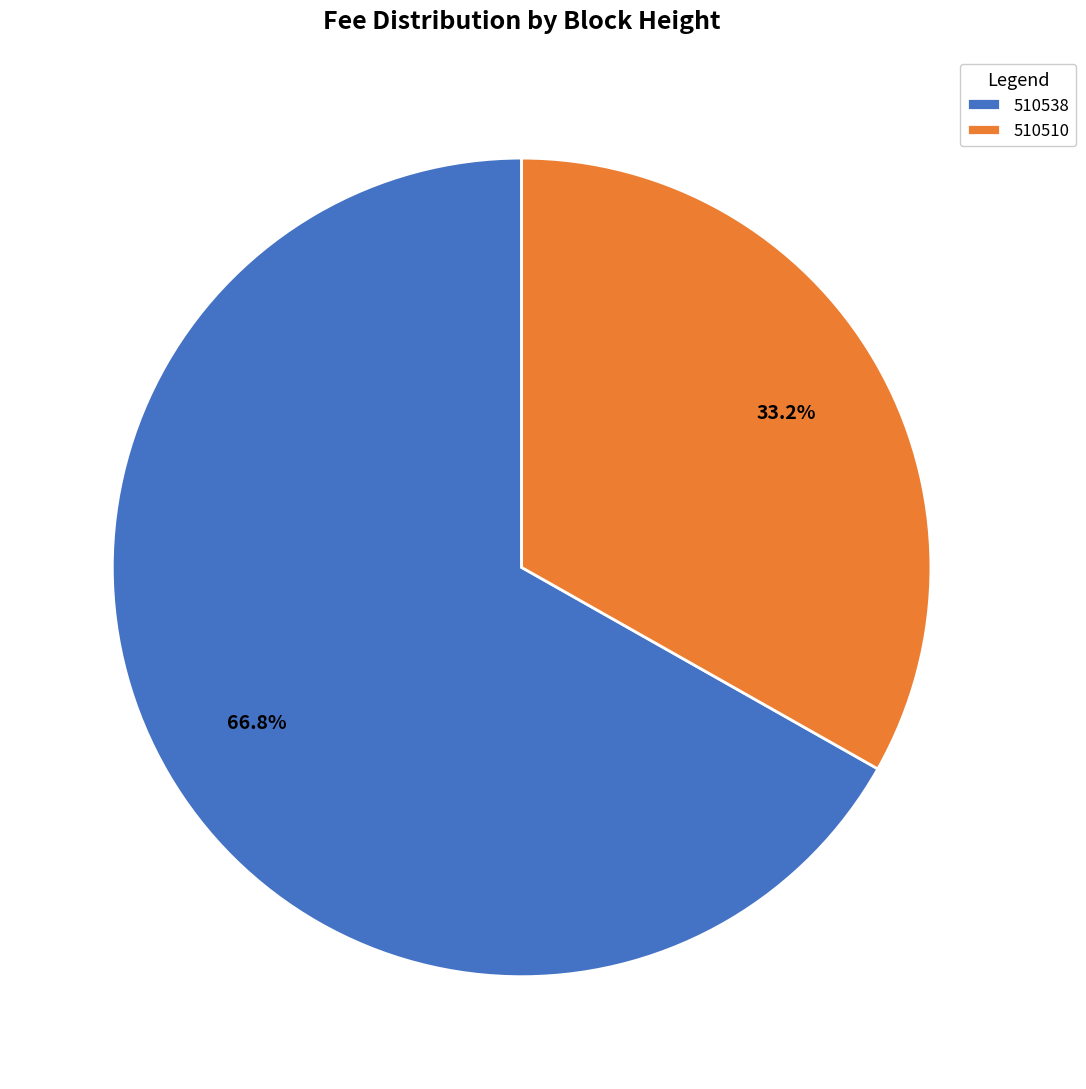

To the nearest percent, what is the combined percentage of 510510 and 510538?

100%